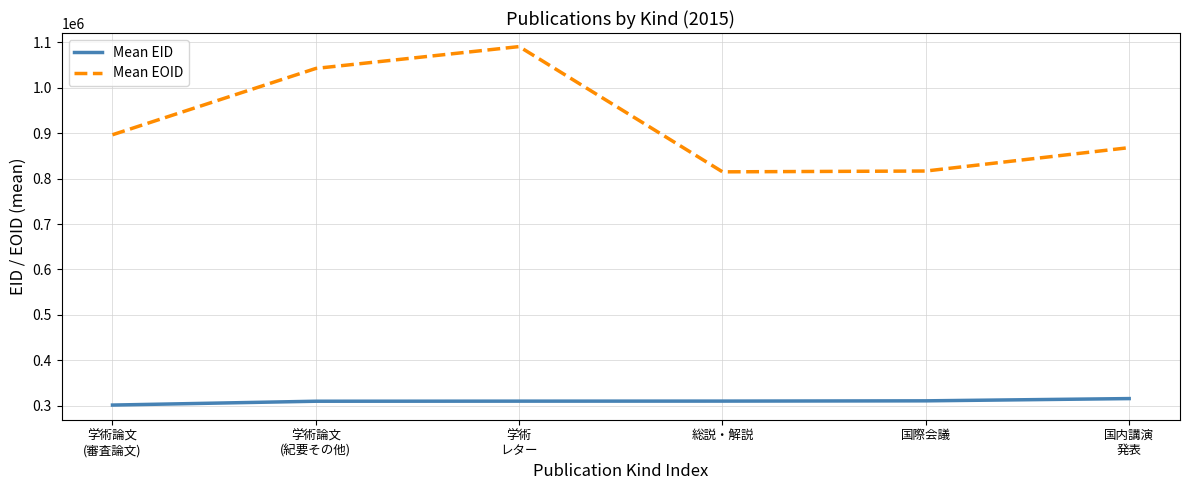

True or false: Mean EOID has a value of 1854494.7 at 学術
レター.

False